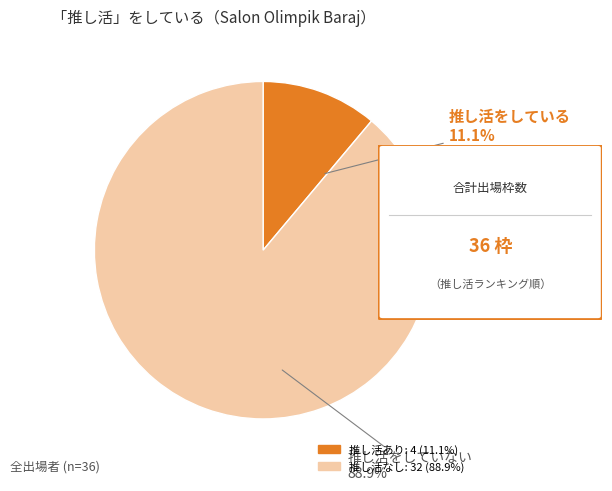

To the nearest percent, what is the difference between the largest and smallest slice percentages?

78%